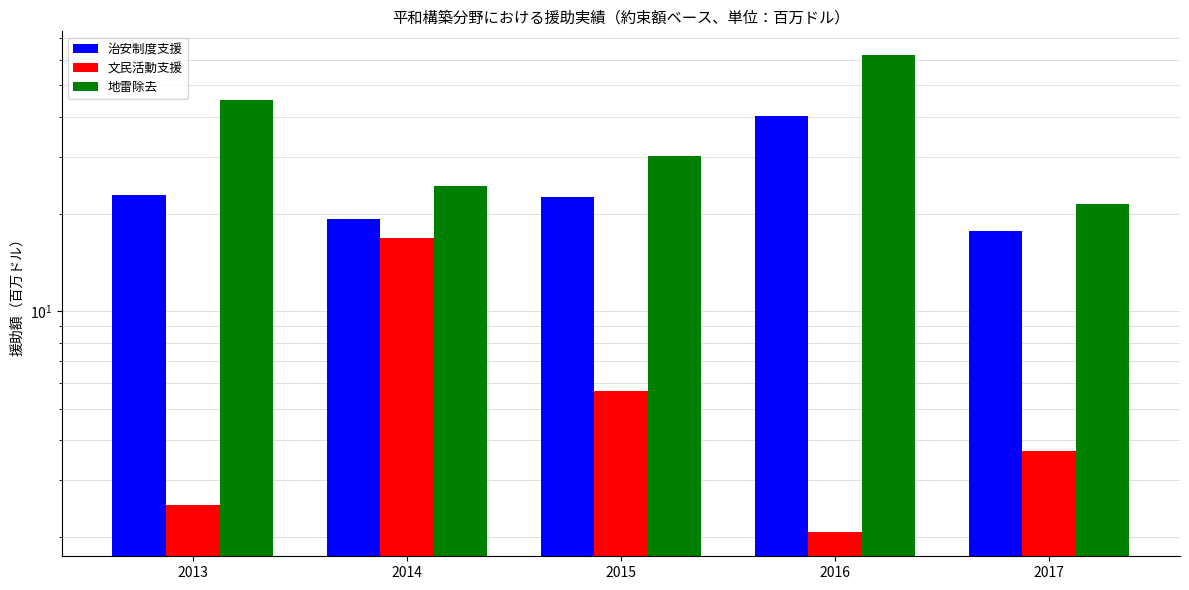

What is the maximum value for 治安制度支援?

40.2